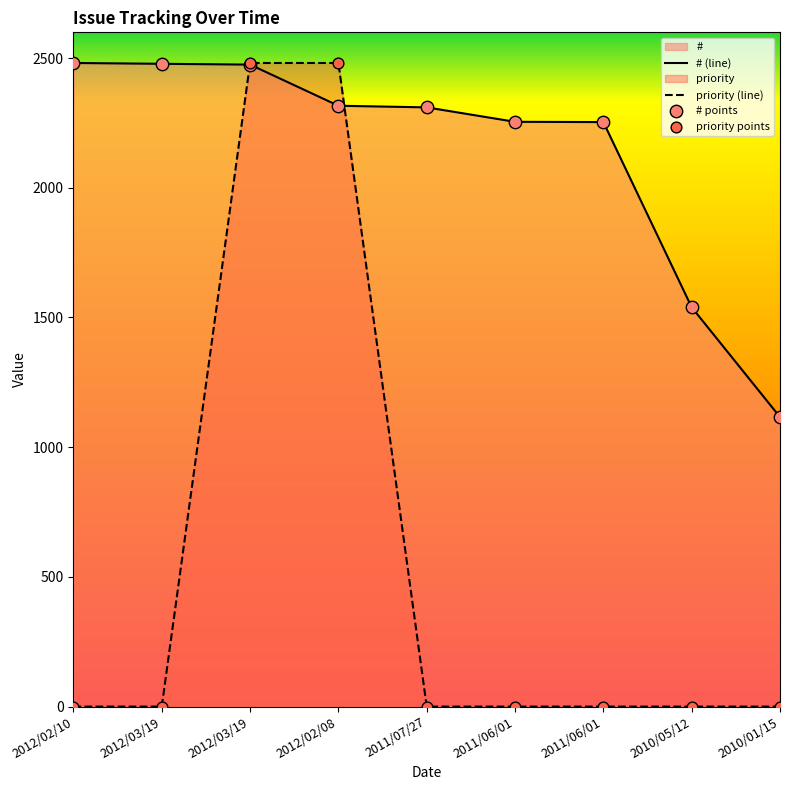

Which series reaches the minimum Y coordinate?

priority